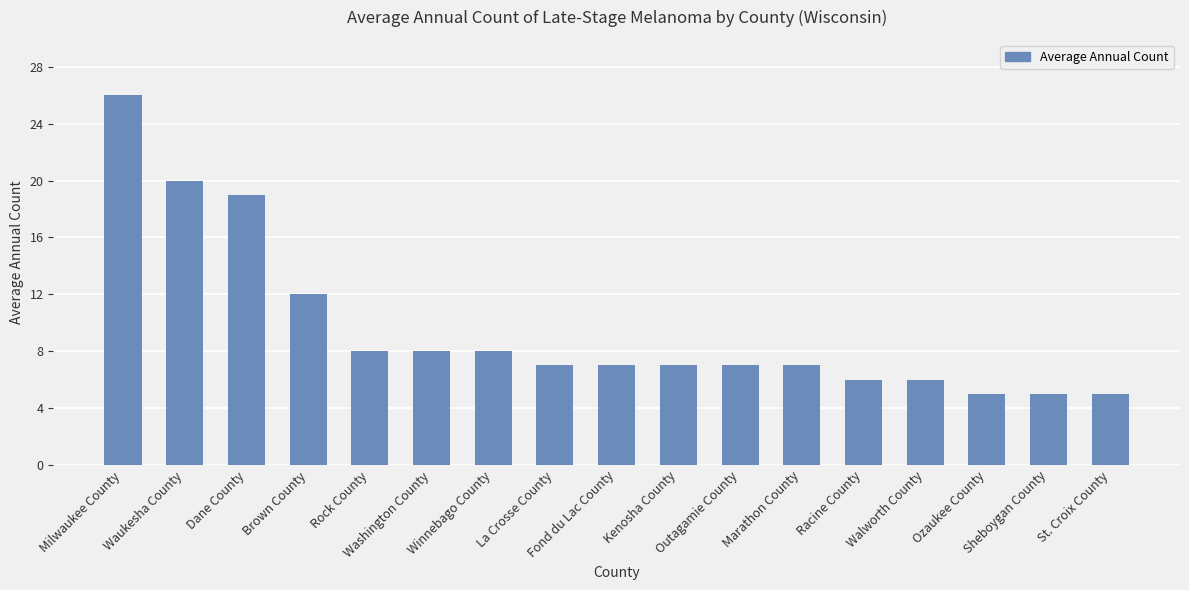

The value at Racine County is 2. True or false?

False